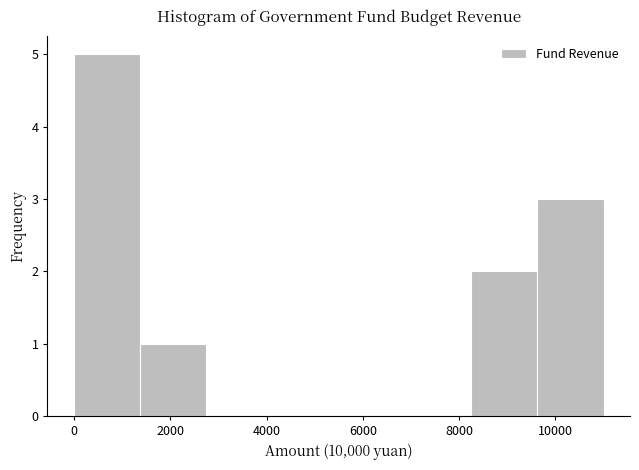

Which range on the x-axis has the tallest bar?

0 to 1400